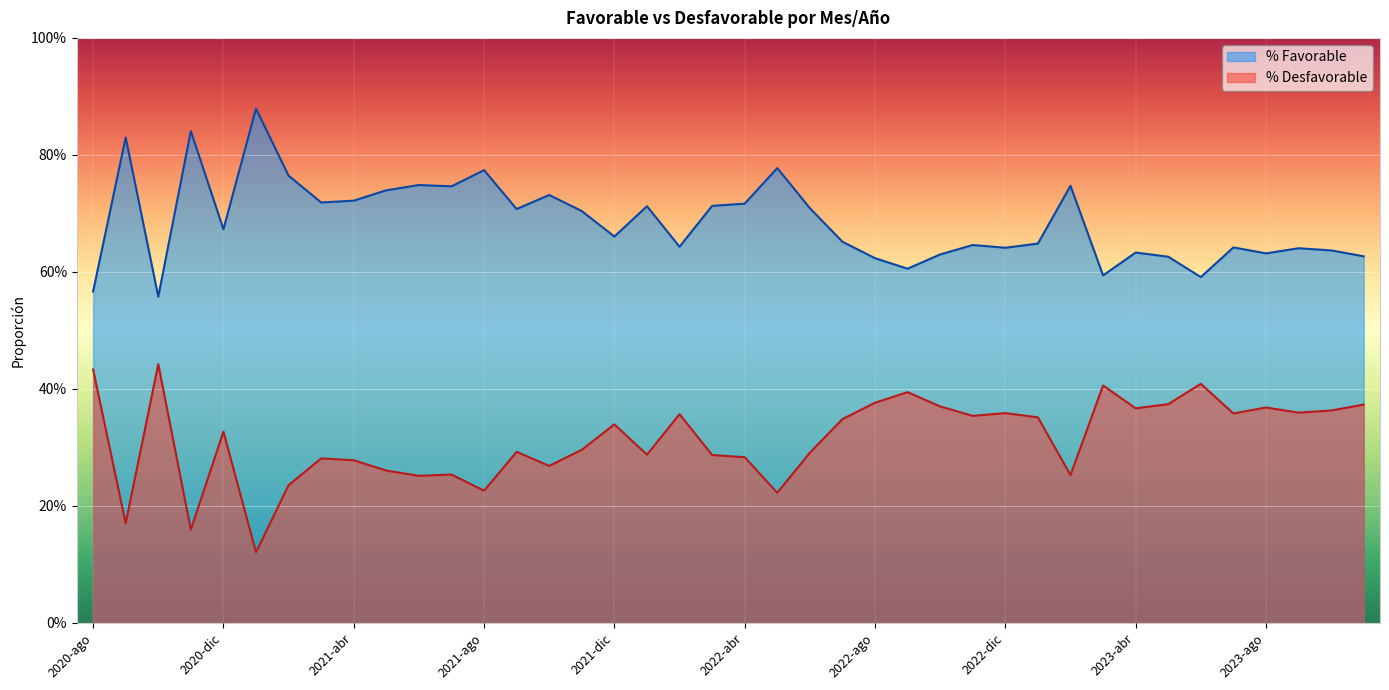

At which label is % Favorable closest to 0?

2020-oct